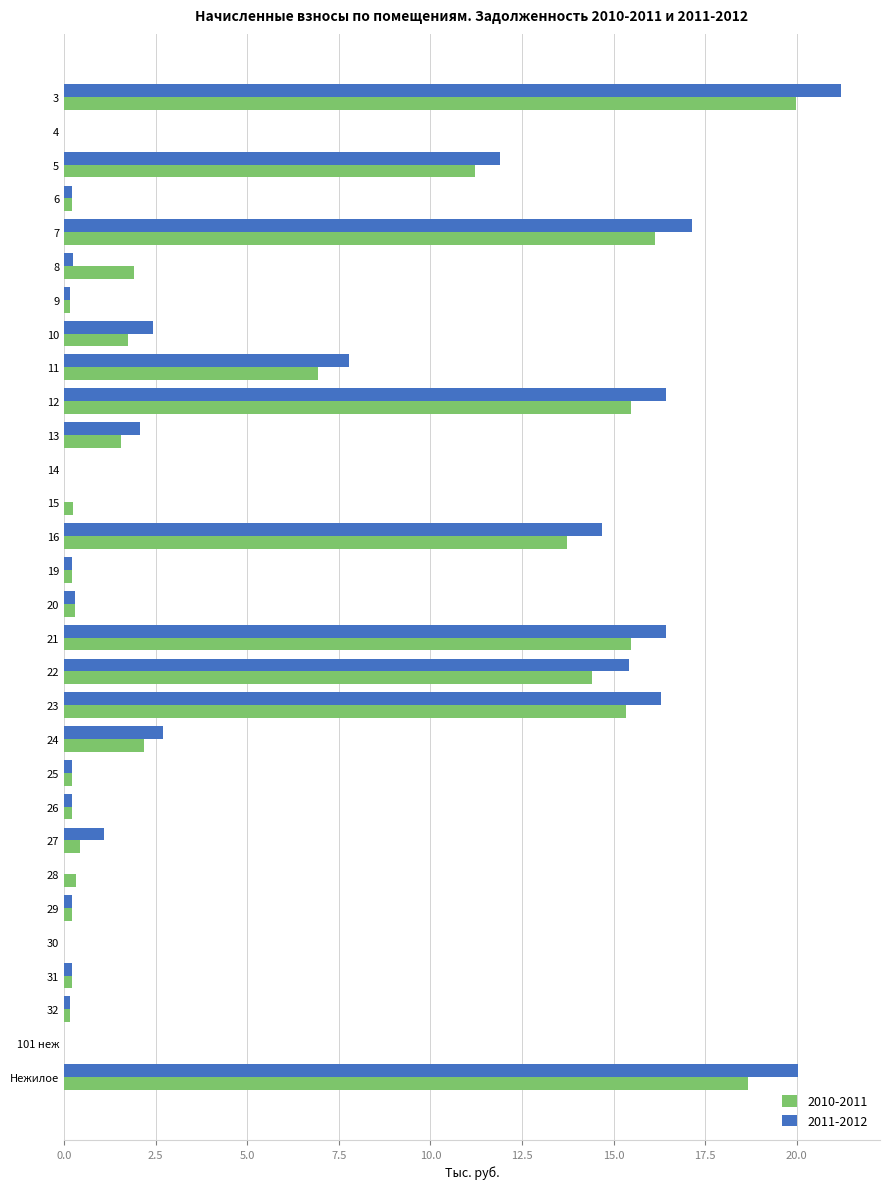

The value of 2011-2012 at 12 is 16.4. True or false?

True